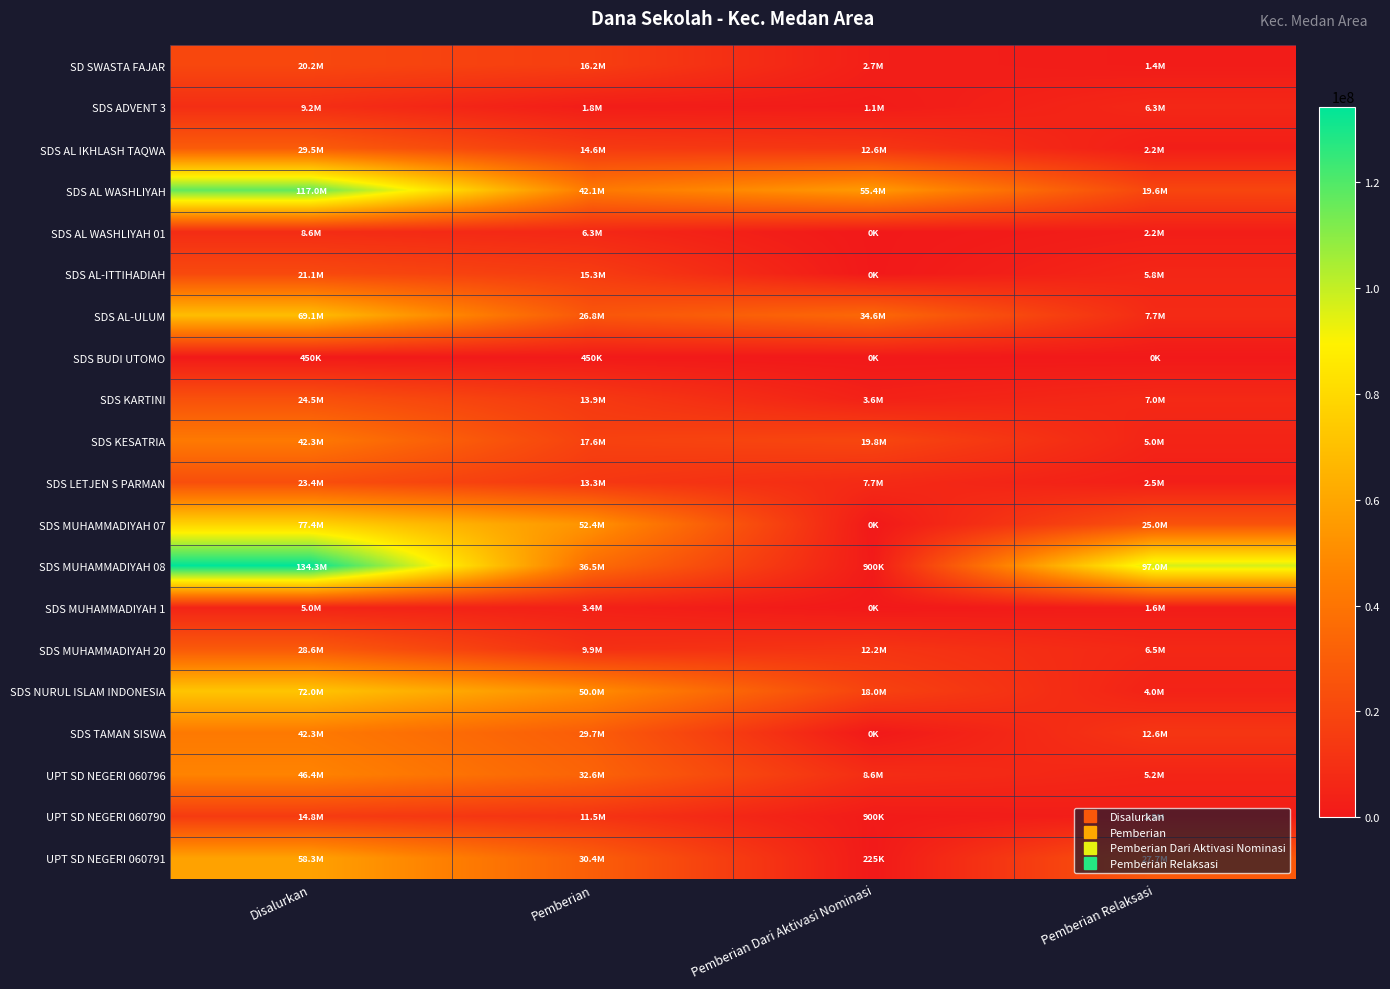

Reading left to right, extract all data points from this chart.

SD SWASTA FAJAR: Disalurkan=20250000	Pemberian=16200000	Pemberian Dari Aktivasi Nominasi=2700000	Pemberian Relaksasi=1350000
SDS ADVENT 3: Disalurkan=9225000	Pemberian=1800000	Pemberian Dari Aktivasi Nominasi=1125000	Pemberian Relaksasi=6300000
SDS AL IKHLASH TAQWA: Disalurkan=29475000	Pemberian=14625000	Pemberian Dari Aktivasi Nominasi=12600000	Pemberian Relaksasi=2250000
SDS AL WASHLIYAH: Disalurkan=117000000	Pemberian=42075000	Pemberian Dari Aktivasi Nominasi=55350000	Pemberian Relaksasi=19575000
SDS AL WASHLIYAH 01: Disalurkan=8550000	Pemberian=6300000	Pemberian Dari Aktivasi Nominasi=0	Pemberian Relaksasi=2250000
SDS AL-ITTIHADIAH: Disalurkan=21150000	Pemberian=15300000	Pemberian Dari Aktivasi Nominasi=0	Pemberian Relaksasi=5850000
SDS AL-ULUM: Disalurkan=69075000	Pemberian=26775000	Pemberian Dari Aktivasi Nominasi=34650000	Pemberian Relaksasi=7650000
SDS BUDI UTOMO: Disalurkan=450000	Pemberian=450000	Pemberian Dari Aktivasi Nominasi=0	Pemberian Relaksasi=0
SDS KARTINI: Disalurkan=24525000	Pemberian=13950000	Pemberian Dari Aktivasi Nominasi=3600000	Pemberian Relaksasi=6975000
SDS KESATRIA: Disalurkan=42300000	Pemberian=17550000	Pemberian Dari Aktivasi Nominasi=19800000	Pemberian Relaksasi=4950000
SDS LETJEN S PARMAN: Disalurkan=23400000	Pemberian=13275000	Pemberian Dari Aktivasi Nominasi=7650000	Pemberian Relaksasi=2475000
SDS MUHAMMADIYAH 07: Disalurkan=77400000	Pemberian=52425000	Pemberian Dari Aktivasi Nominasi=0	Pemberian Relaksasi=24975000
SDS MUHAMMADIYAH 08: Disalurkan=134325000	Pemberian=36450000	Pemberian Dari Aktivasi Nominasi=900000	Pemberian Relaksasi=96975000
SDS MUHAMMADIYAH 1: Disalurkan=4950000	Pemberian=3375000	Pemberian Dari Aktivasi Nominasi=0	Pemberian Relaksasi=1575000
SDS MUHAMMADIYAH 20: Disalurkan=28575000	Pemberian=9900000	Pemberian Dari Aktivasi Nominasi=12150000	Pemberian Relaksasi=6525000
SDS NURUL ISLAM INDONESIA: Disalurkan=72000000	Pemberian=49950000	Pemberian Dari Aktivasi Nominasi=18000000	Pemberian Relaksasi=4050000
SDS TAMAN SISWA: Disalurkan=42300000	Pemberian=29700000	Pemberian Dari Aktivasi Nominasi=0	Pemberian Relaksasi=12600000
UPT SD NEGERI 060796: Disalurkan=46350000	Pemberian=32625000	Pemberian Dari Aktivasi Nominasi=8550000	Pemberian Relaksasi=5175000
UPT SD NEGERI 060790: Disalurkan=14850000	Pemberian=11475000	Pemberian Dari Aktivasi Nominasi=900000	Pemberian Relaksasi=2475000
UPT SD NEGERI 060791: Disalurkan=58275000	Pemberian=30375000	Pemberian Dari Aktivasi Nominasi=225000	Pemberian Relaksasi=27675000